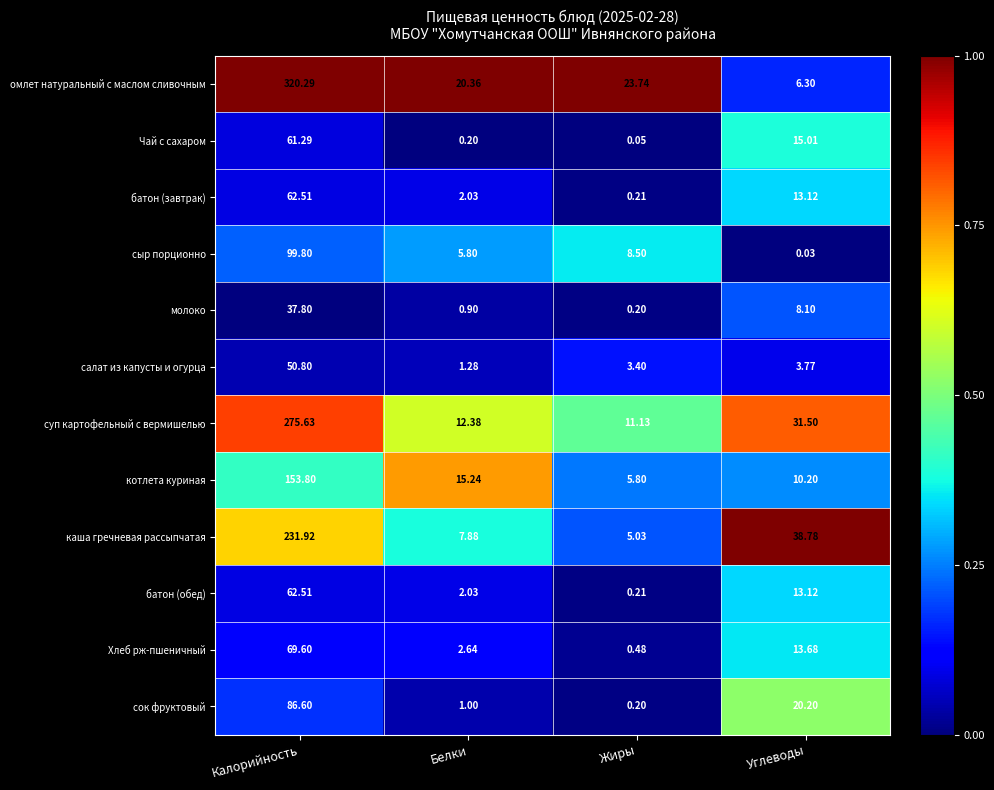

Which series has the largest range (max minus min)?

омлет натуральный с маслом сливочным